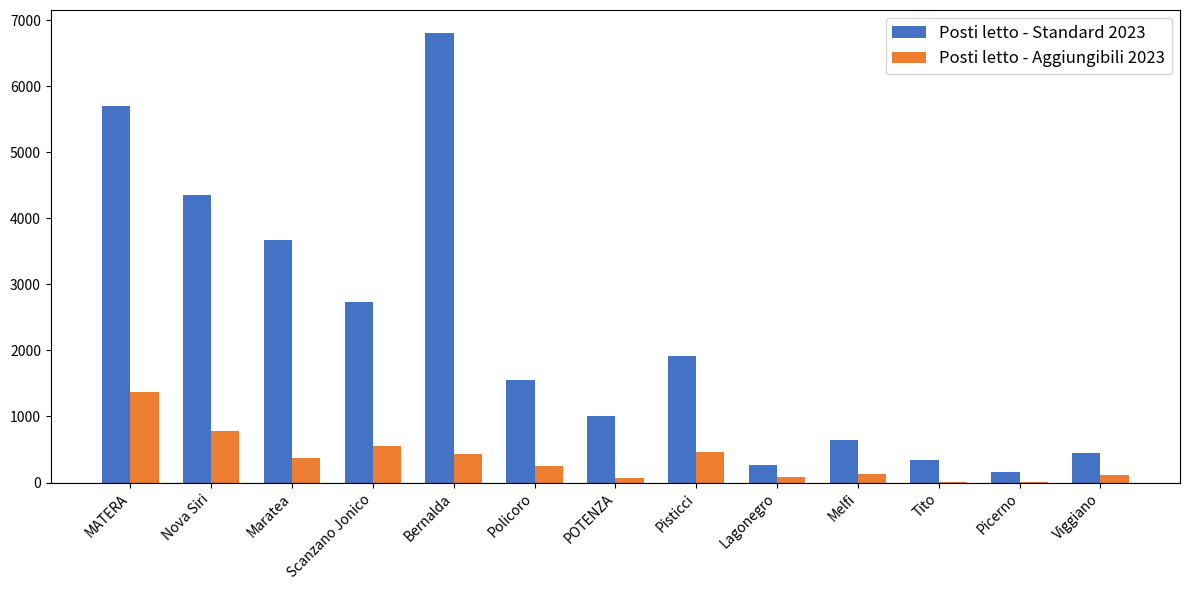

What is the sum of all Posti letto - Standard 2023 values?

29635